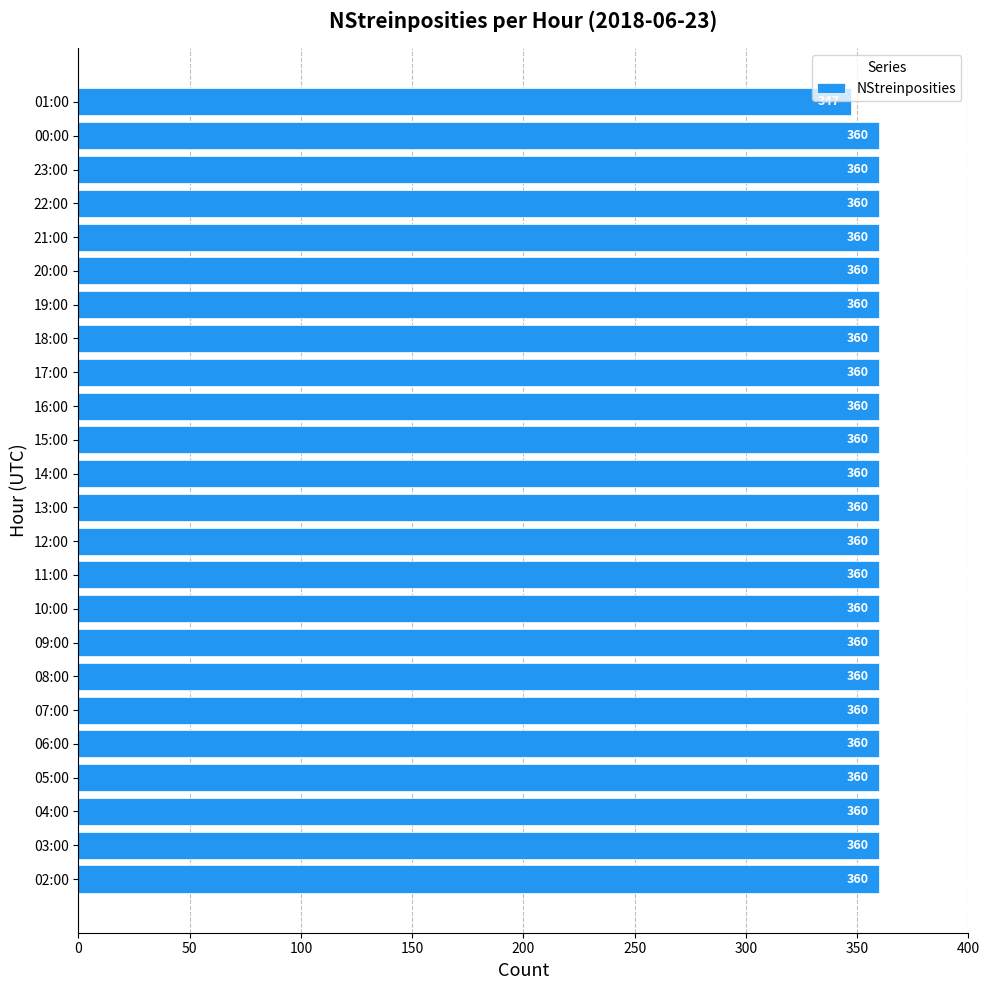

What is the smallest value displayed?

347